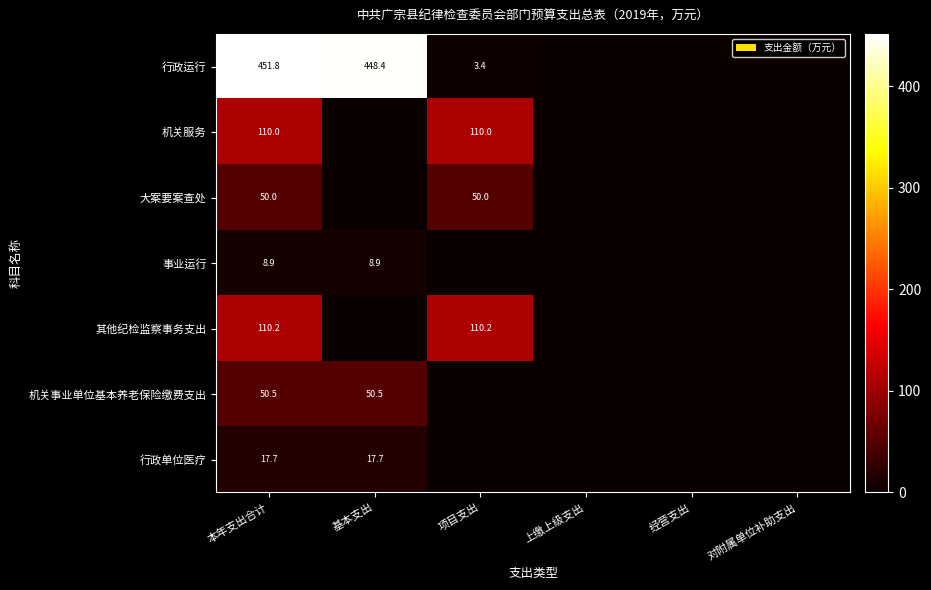

Is it true that 机关服务 equals 32.5 at 本年支出合计?

False